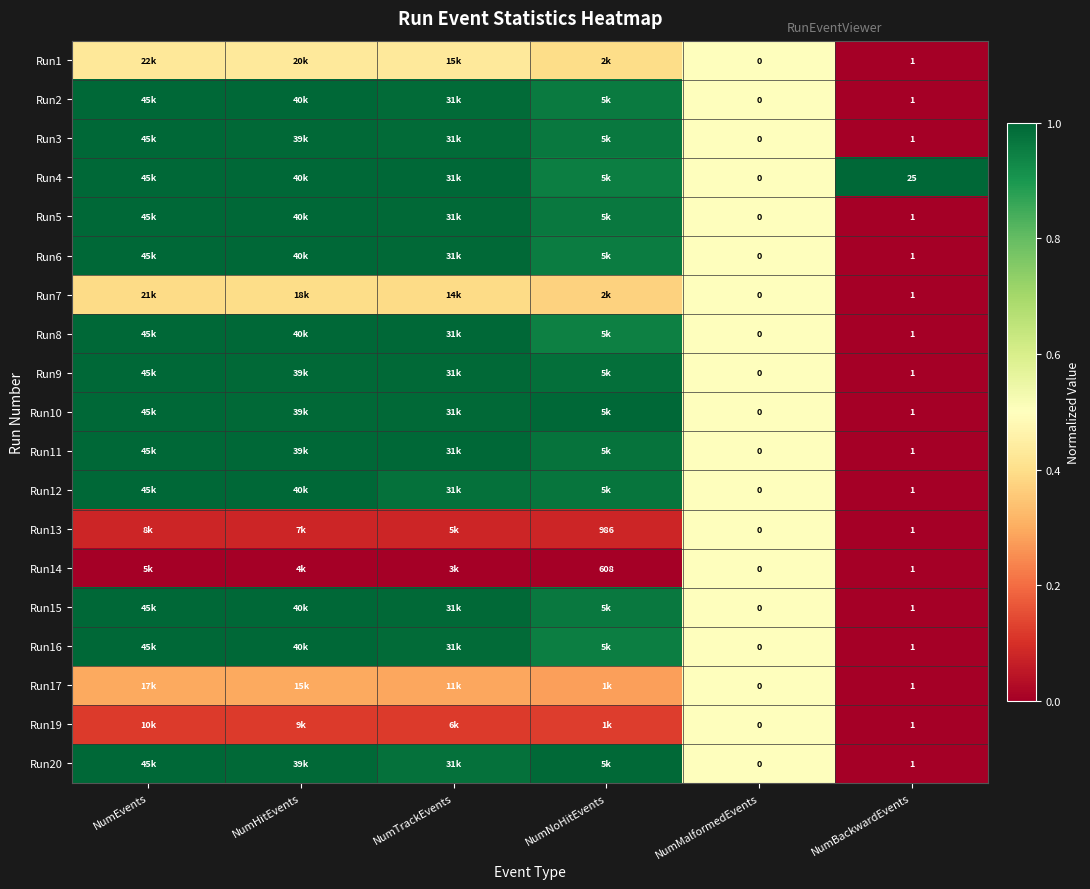

What is the difference between the maximum and second lowest values in the Run20 series?

0.5